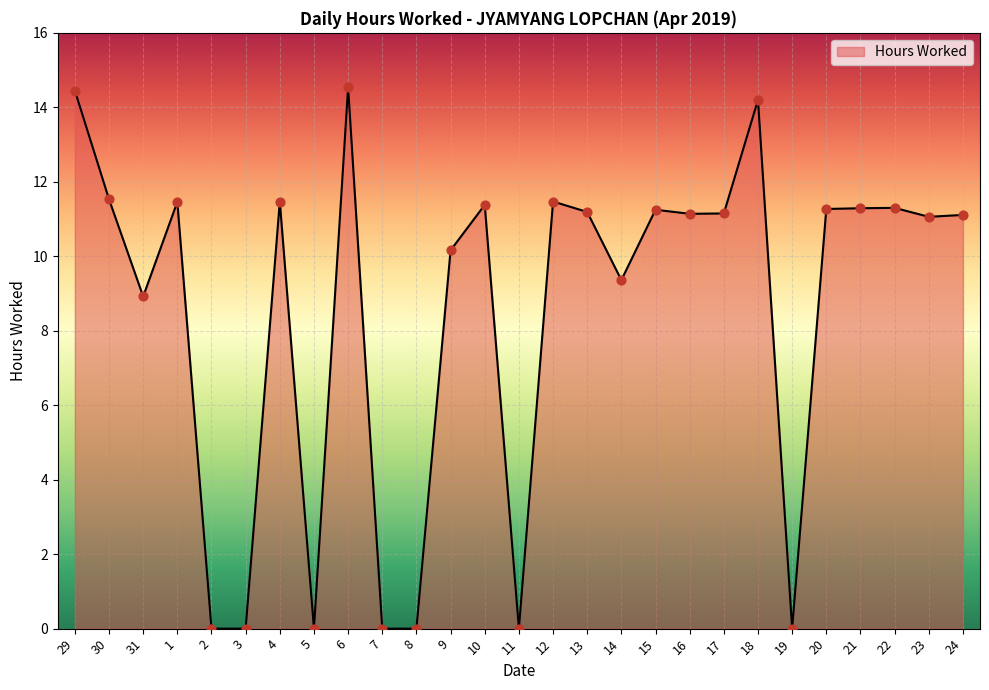

What is the change in value from 31 to 17?

+2.2